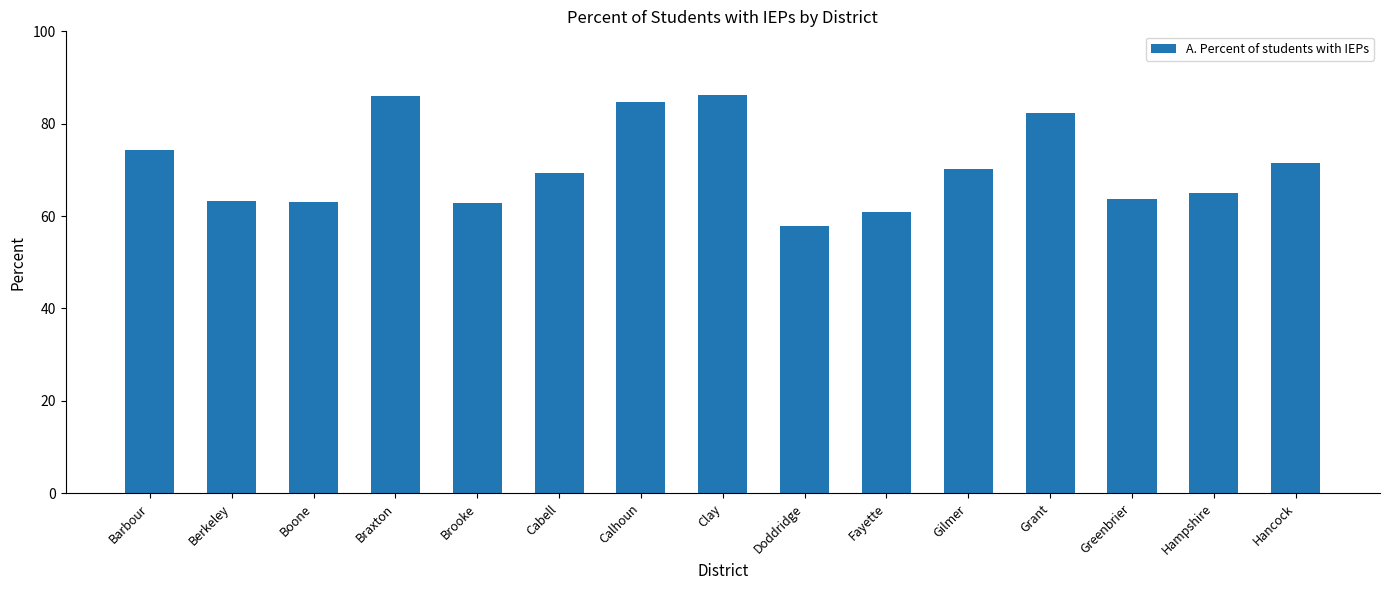

What is the greatest value displayed?

86.2